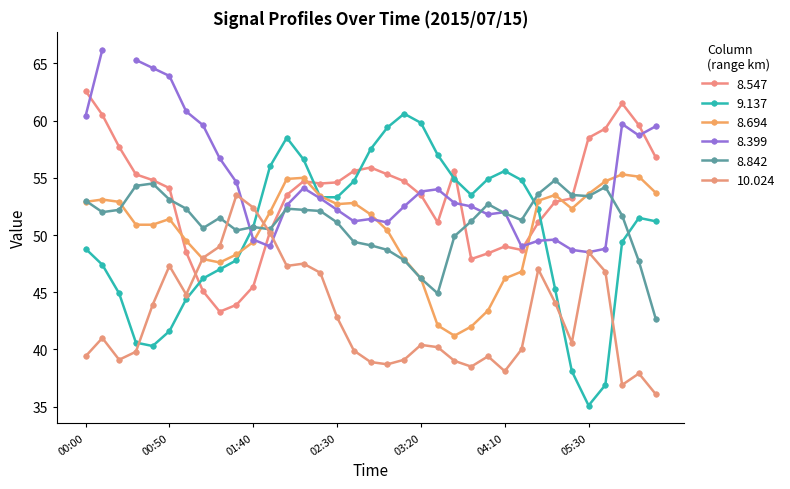

At which category is the sum across all series the highest?

2015/07/15 02:00